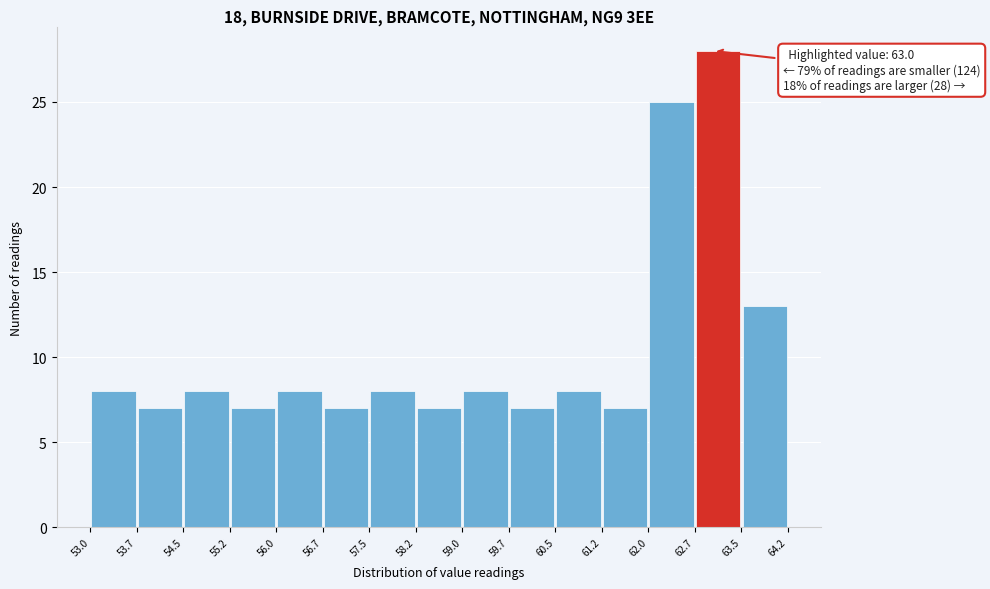

Over which range of the x-axis is the bar tallest?

62.7 to 63.5